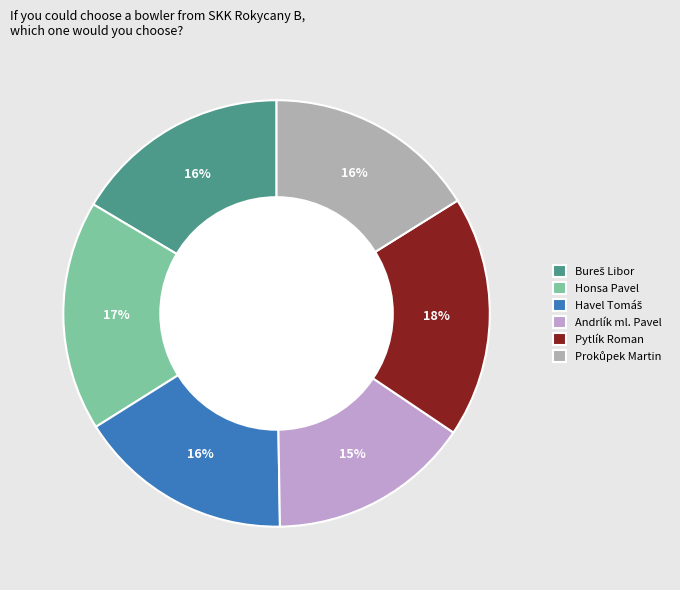

To the nearest percent, what percentage of the pie is Pytlík Roman?

18%